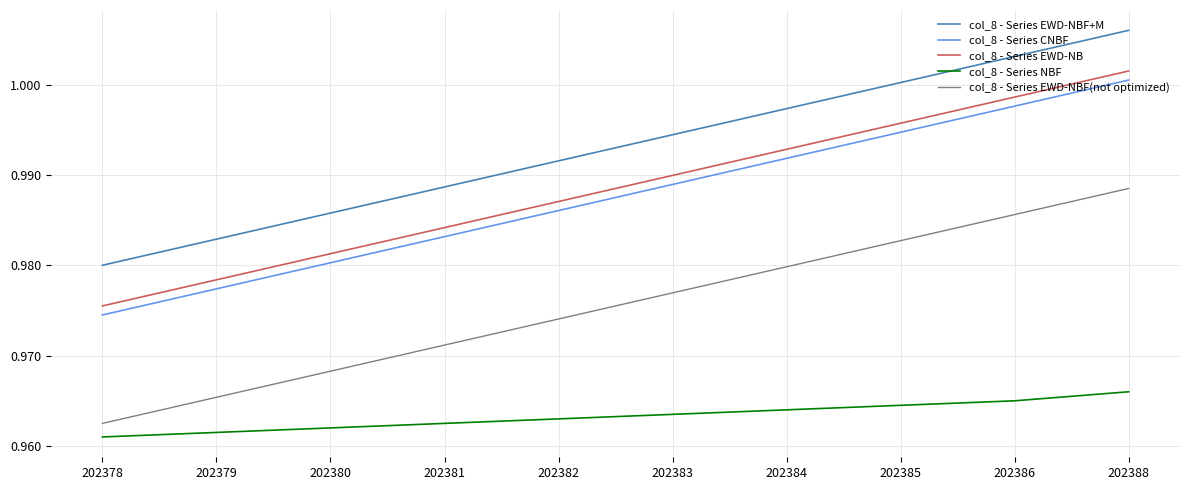

Is it true that col_8 - Series CNBF equals 1.3 at 202386?

False